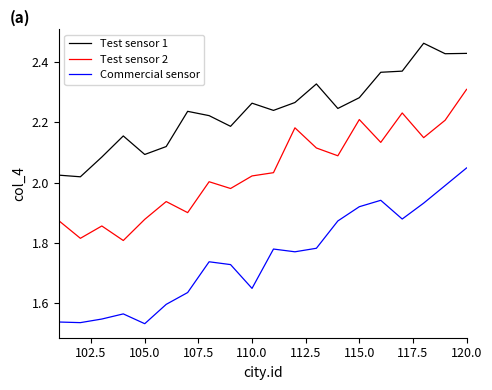

True or false: Commercial sensor has more than 1 points higher than both neighbors.

True